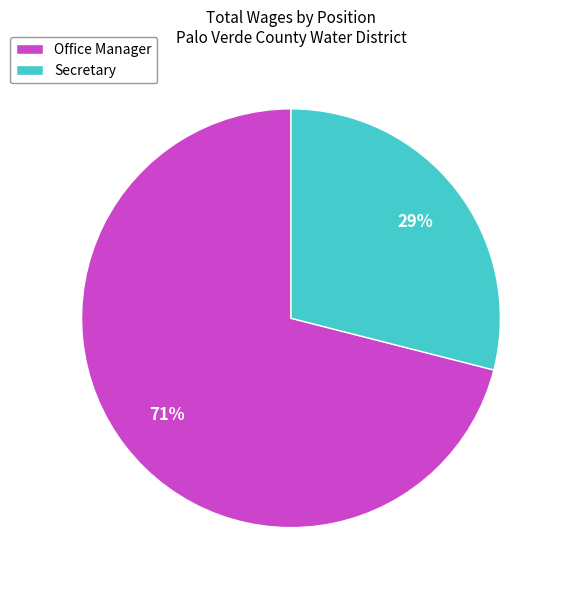

To the nearest percent, what portion does Office Manager represent?

71%